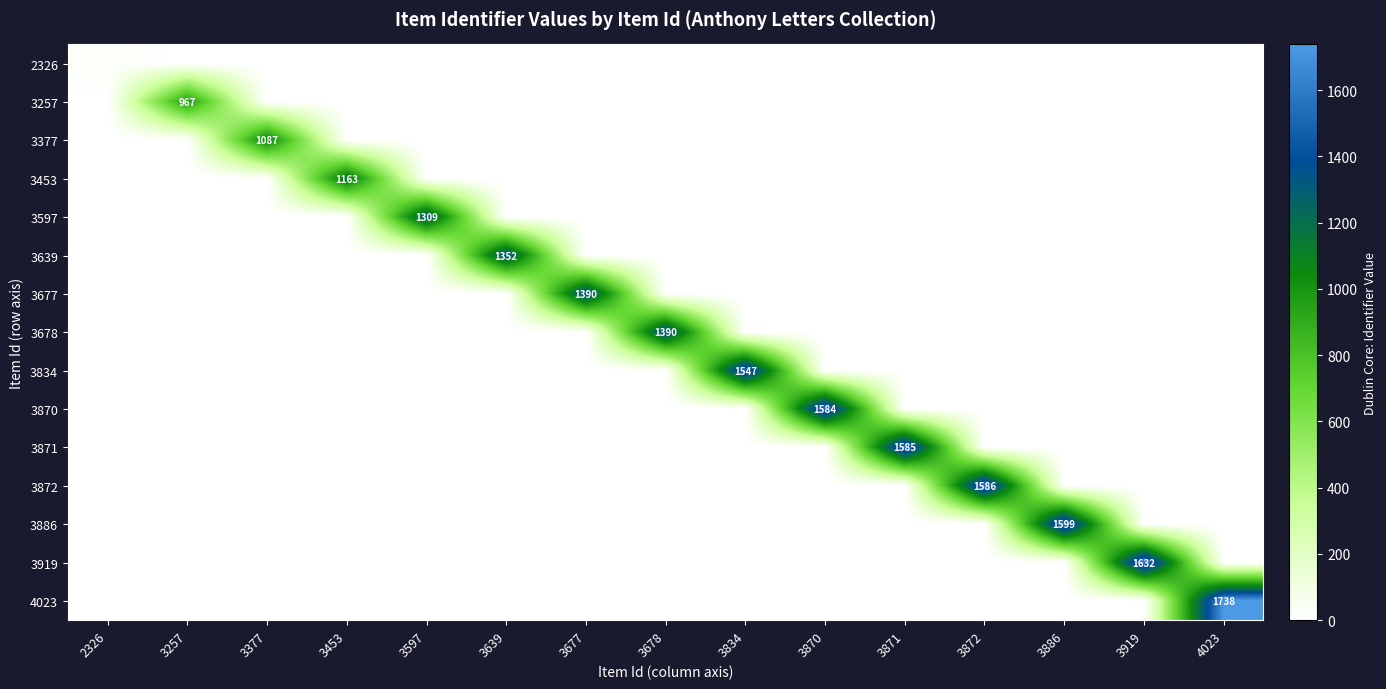

At how many categories does at least one series exceed 1351?

10